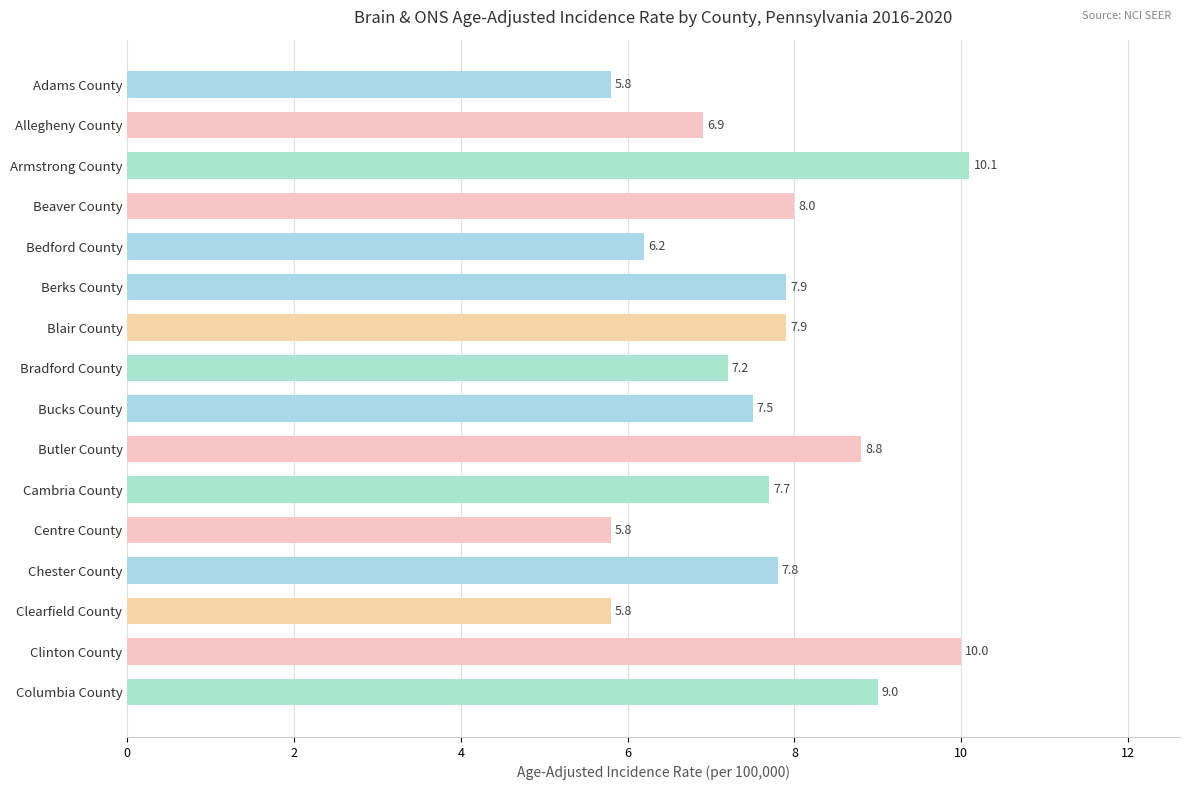

Reading bottom to top, list all the values displayed in this chart.

9.0	10.0	5.8	7.8	5.8	7.7	8.8	7.5	7.2	7.9	7.9	6.2	8.0	10.1	6.9	5.8